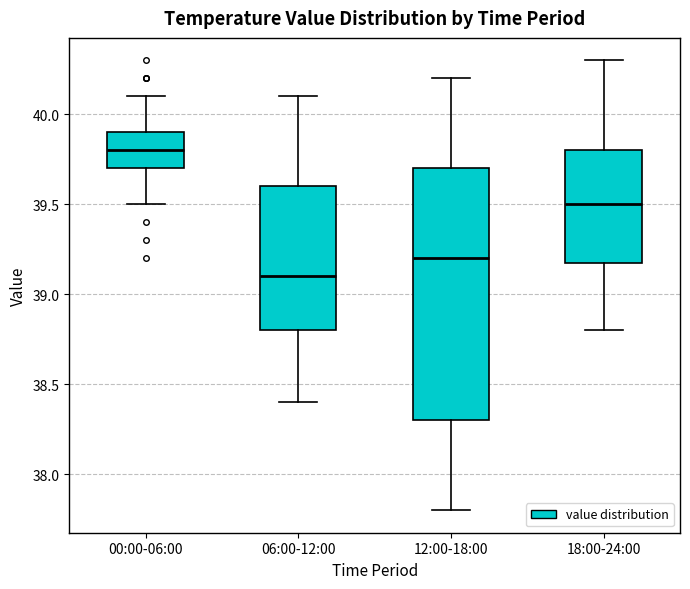

Reading left to right, transcribe this box plot: for each box, give where its median line is, the range the box spans, and where its two whiskers end, as read against the y-axis. The values are not printed on the chart, so give them approximately, as read against the axis.

00:00-06:00: median 39.8, box 39.7 to 39.9, whiskers 39.5 to 40.1
06:00-12:00: median 39.1, box 38.8 to 39.6, whiskers 38.4 to 40.1
12:00-18:00: median 39.2, box 38.3 to 39.7, whiskers 37.8 to 40.2
18:00-24:00: median 39.5, box 39.2 to 39.8, whiskers 38.8 to 40.3